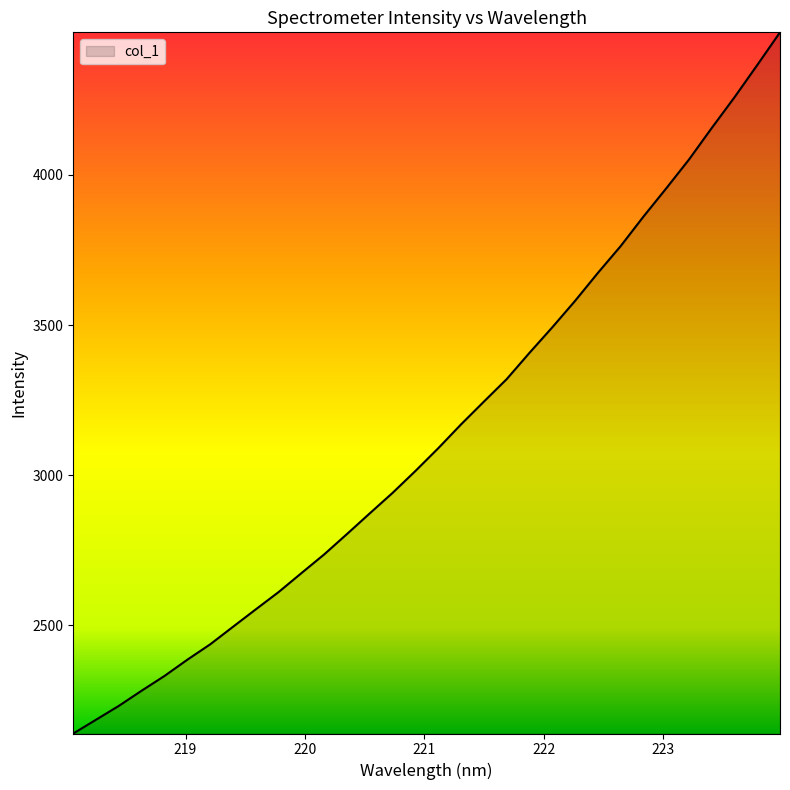

What is the difference between the maximum and minimum values?

2334.9